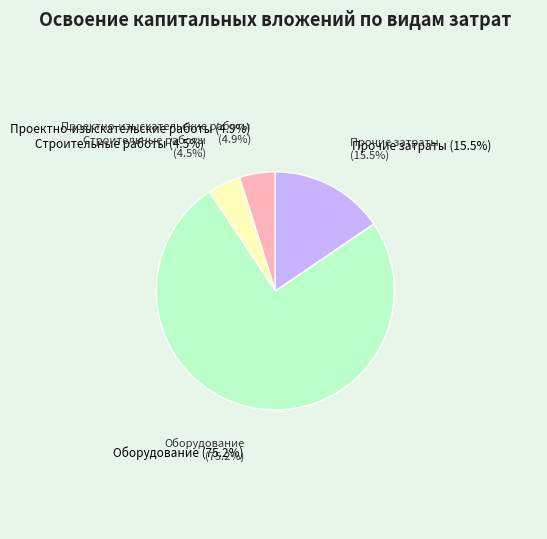

How many slices are in this pie chart?

4